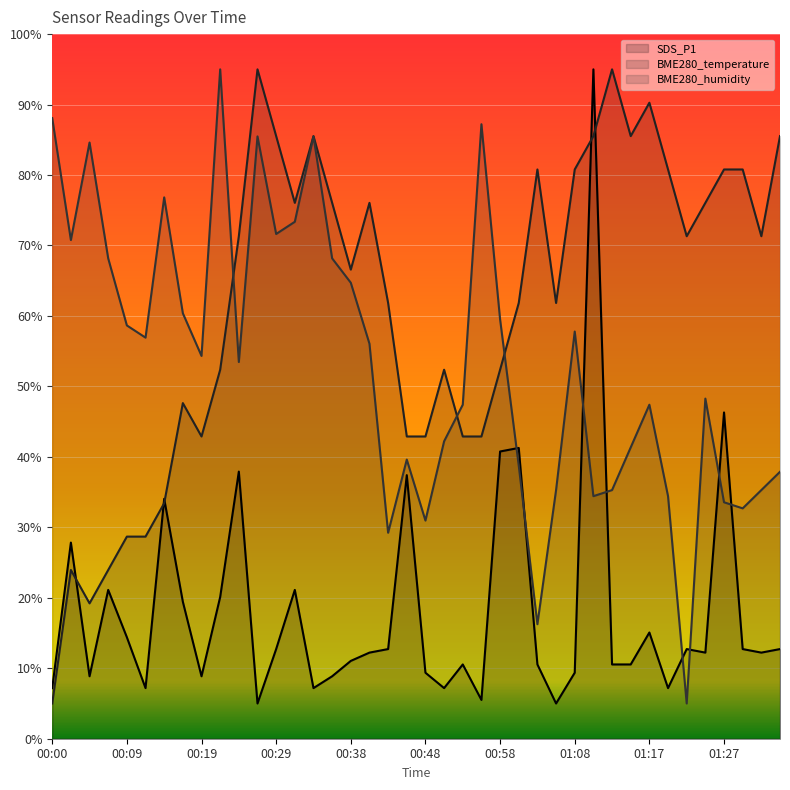

True or false: SDS_P1 (line) has more than 1 points higher than both neighbors.

True